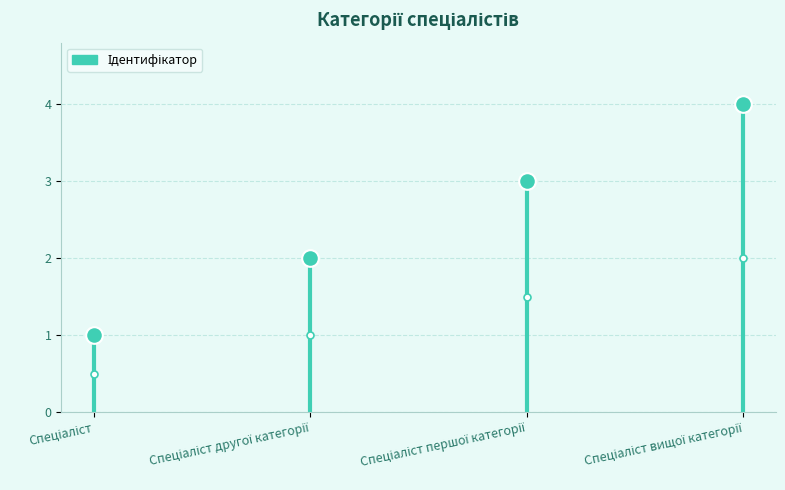

True or false: the data shows 4 at Спеціаліст вищої категорії.

True